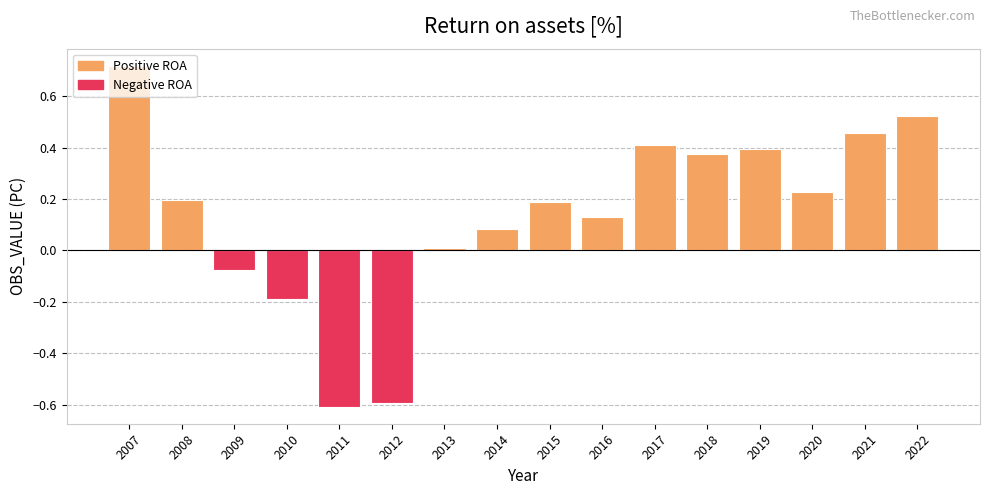

What is the approximate value at 2012?

-0.6